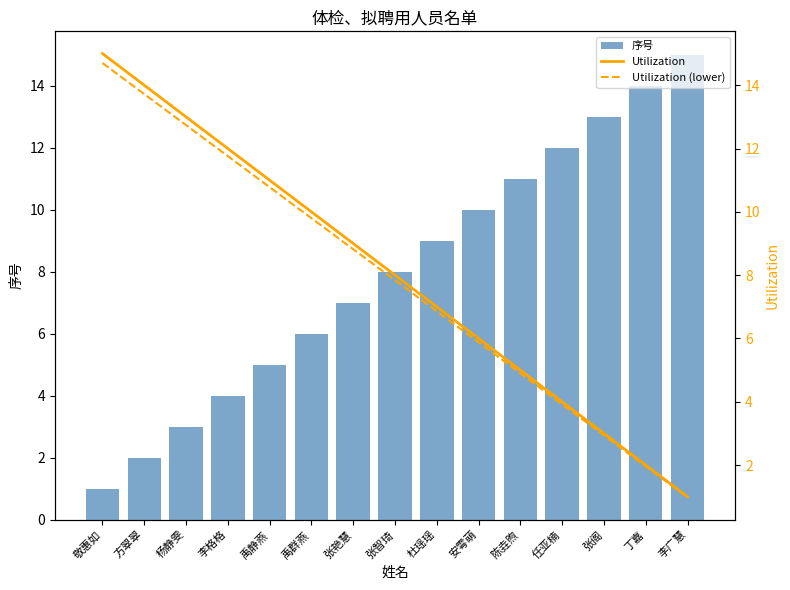

Reading right to left, transcribe all the data shown in this chart.

序号: 15.0	14.0	13.0	12.0	11.0	10.0	9.0	8.0	7.0	6.0	5.0	4.0	3.0	2.0	1.0
Utilization: 1.0	2.0	3.0	4.0	5.0	6.0	7.0	8.0	9.0	10.0	11.0	12.0	13.0	14.0	15.0
Utilization (lower): 1.0	2.0	2.9	3.9	4.9	5.9	6.9	7.8	8.8	9.8	10.8	11.8	12.7	13.7	14.7